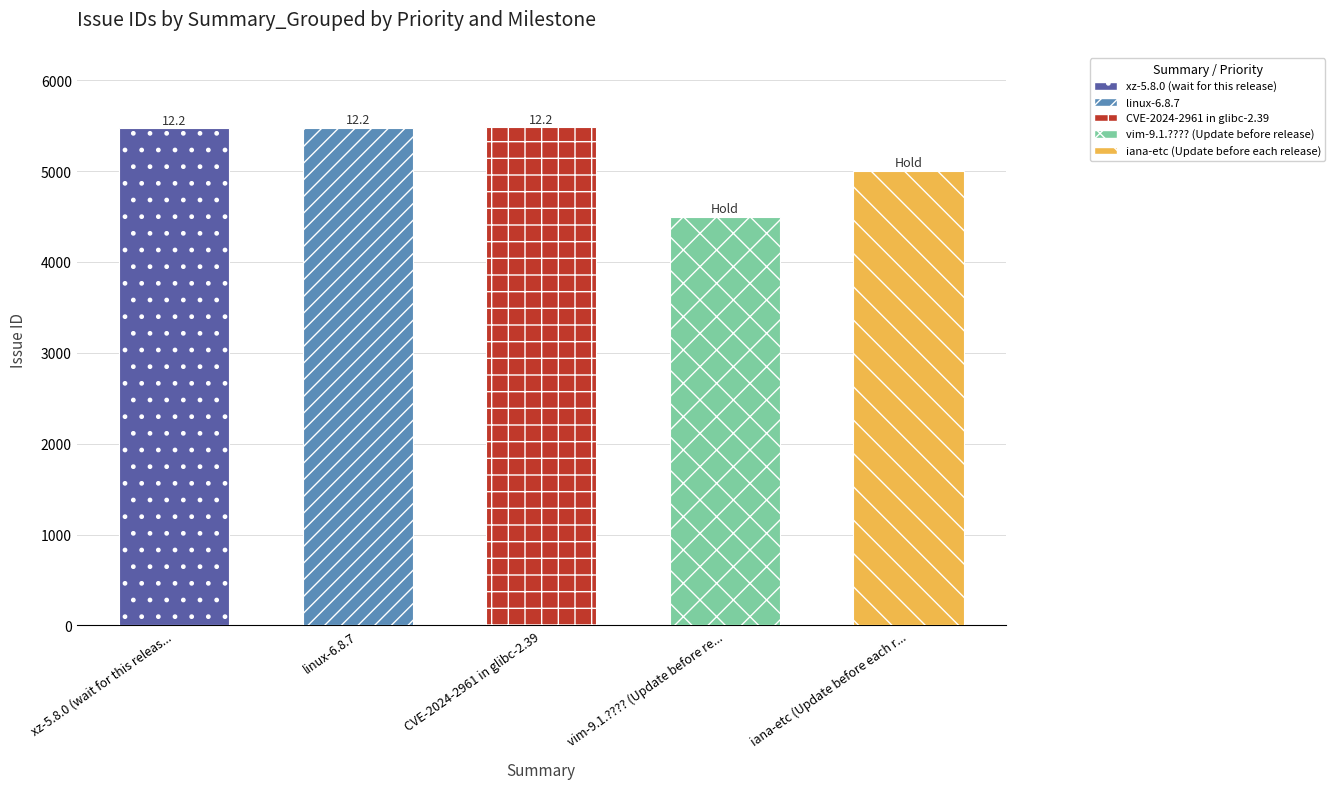

What is the change in value from vim-9.1.???? (Update before release) to iana-etc (Update before each release)?

+506